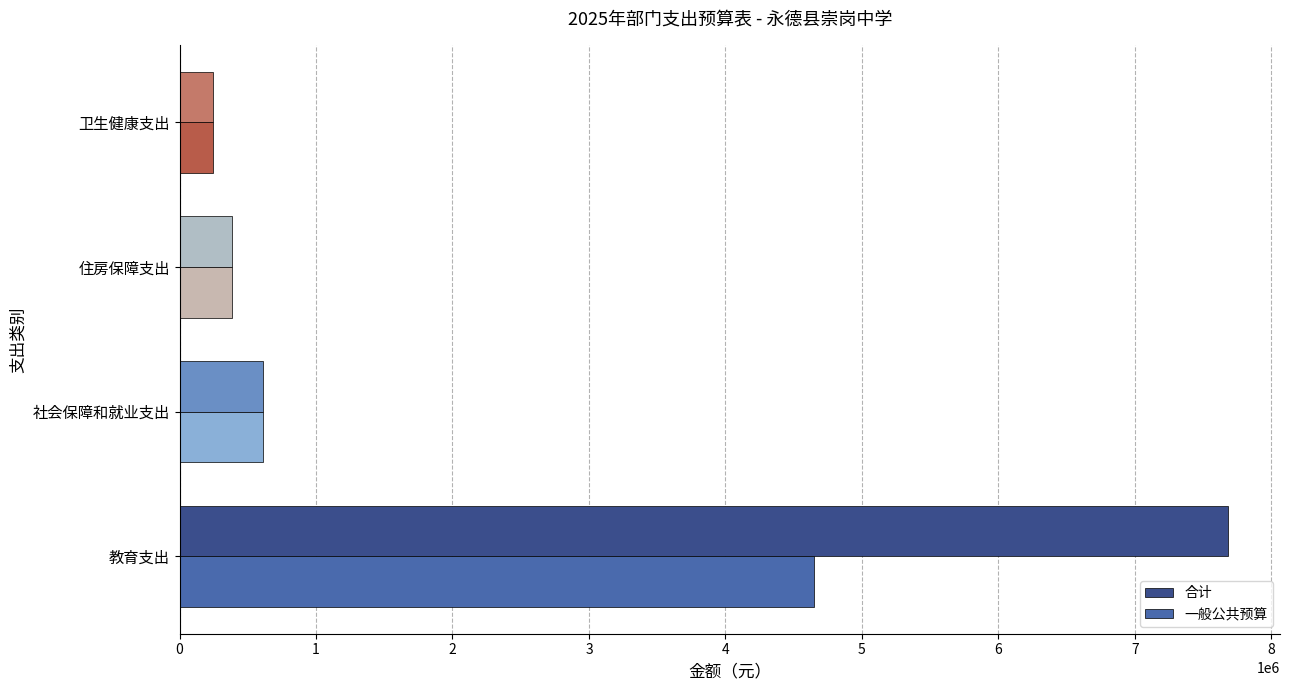

The value of 合计 at 住房保障支出 is 386365.6. True or false?

True